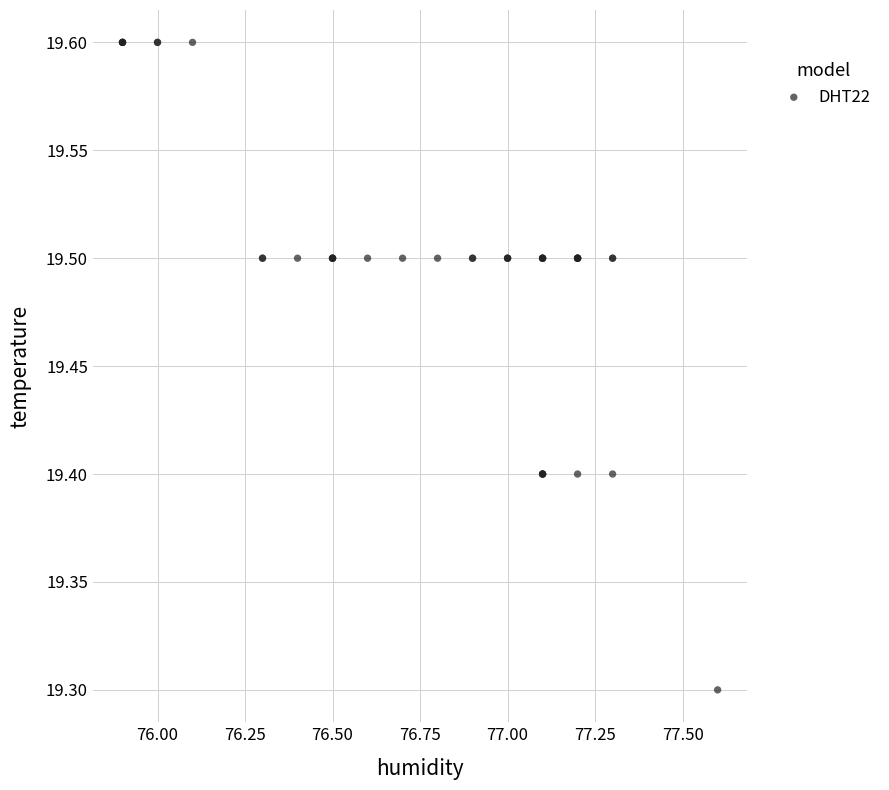

What Y value in the scatter plot is closest to 19?

19.3